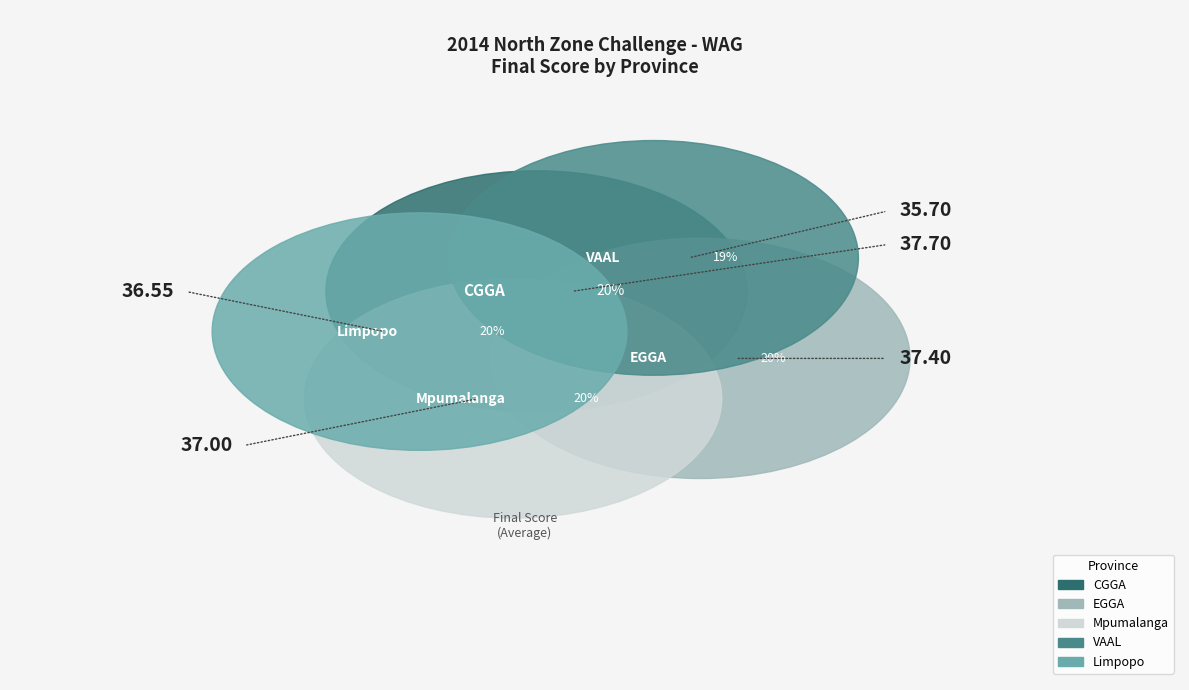

Approximately how many times larger is the value at Mpumalanga compared to EGGA?

1.0